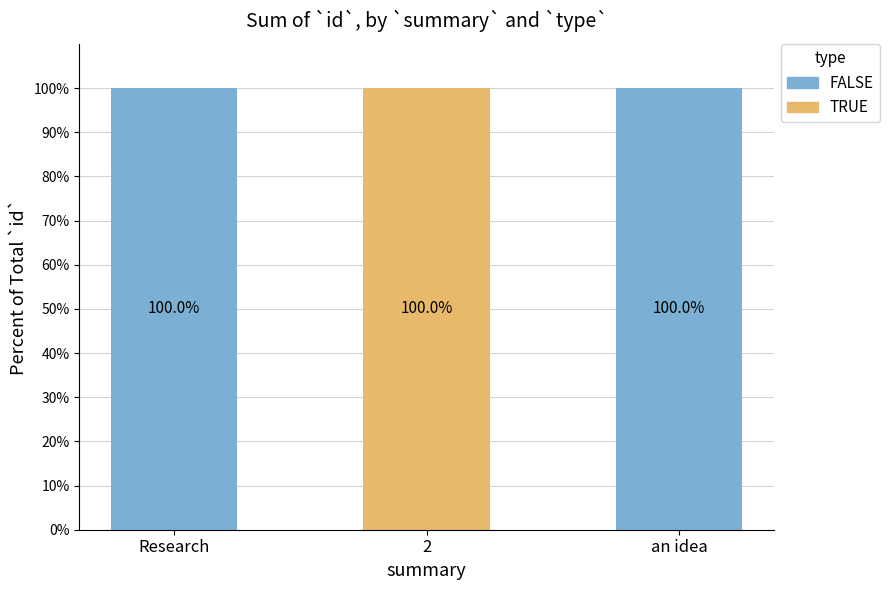

Reading right to left, transcribe the values for TRUE.

an idea=0	2=100	Research=0